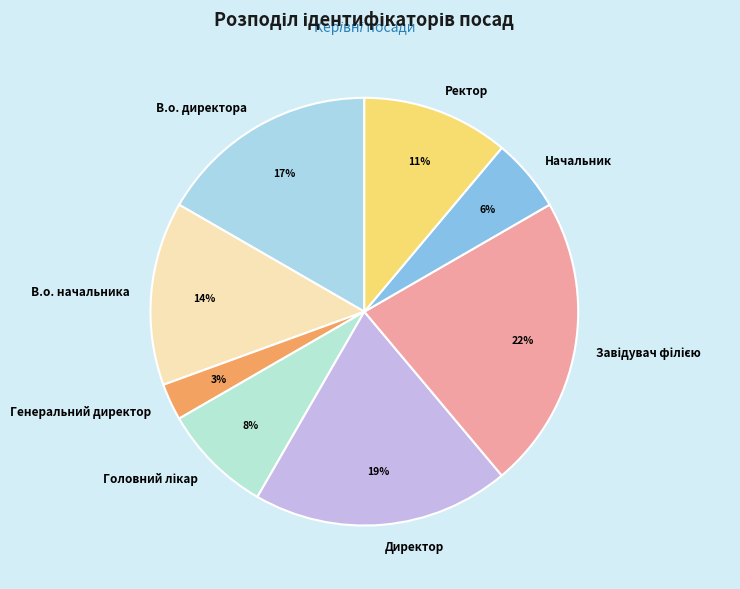

What percentage is the Генеральний директор slice, to the nearest percent?

3%